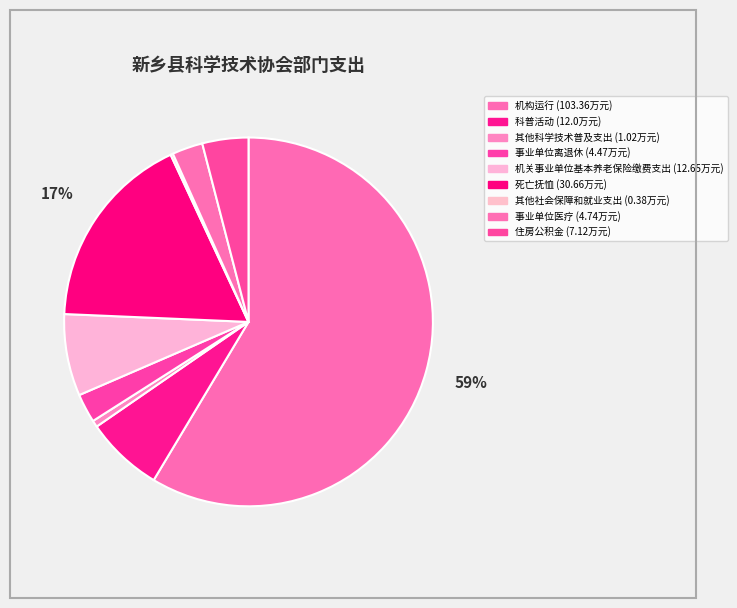

Does 死亡抚恤 represent more than half of the total?

No